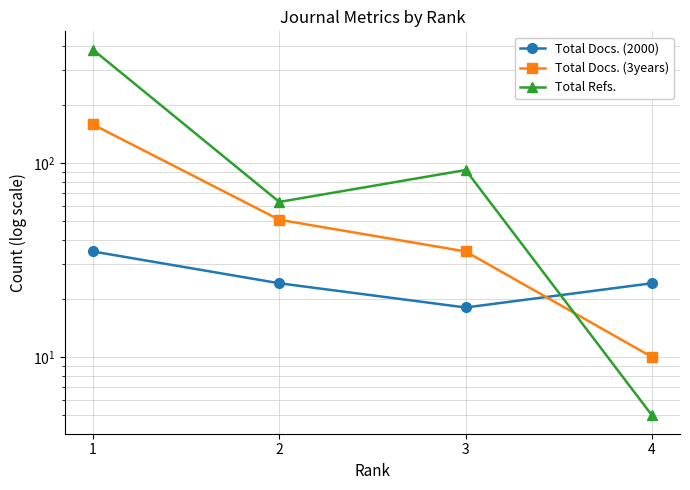

What is the smallest value displayed?

5